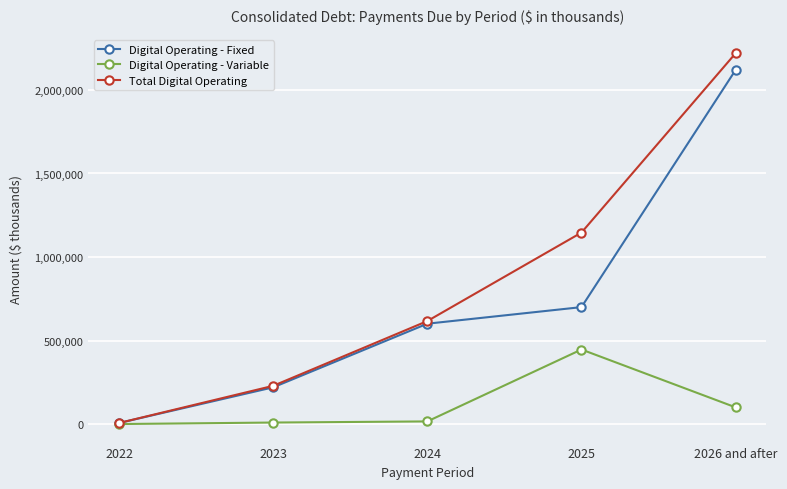

Which series has the widest spread of values?

Total Digital Operating